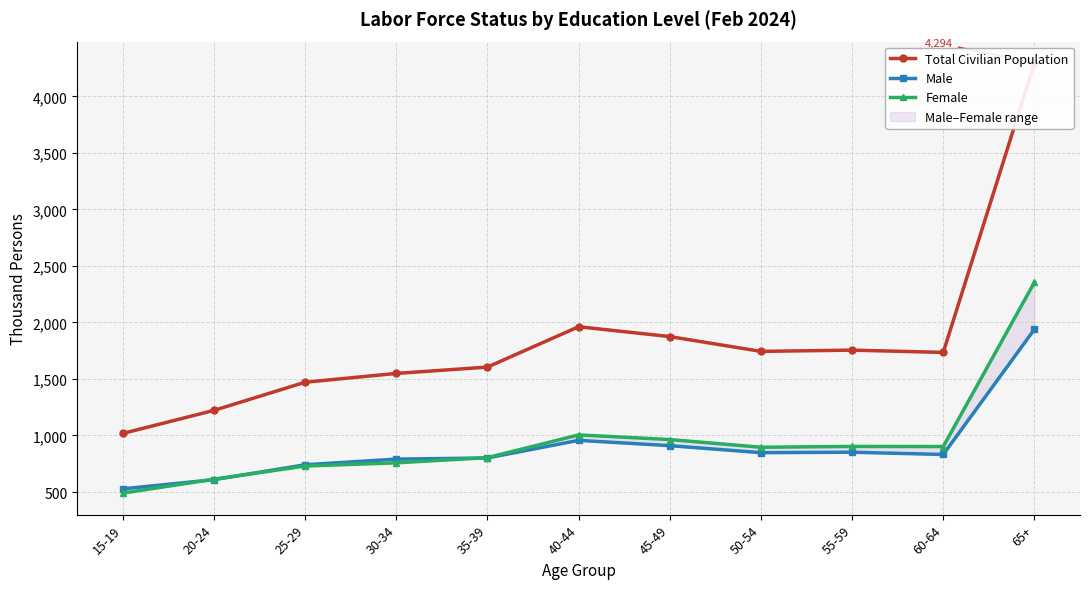

What is the difference between the Female values at 30-34 and 50-54?

138